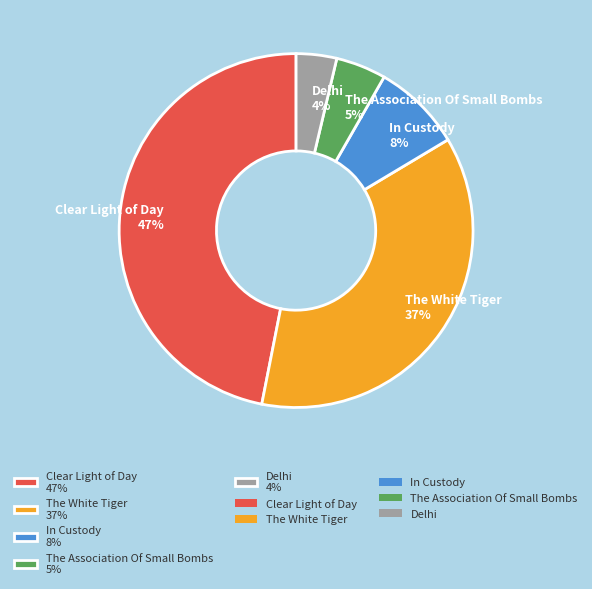

True or false: Clear Light of Day accounts for 47% of the total.

True